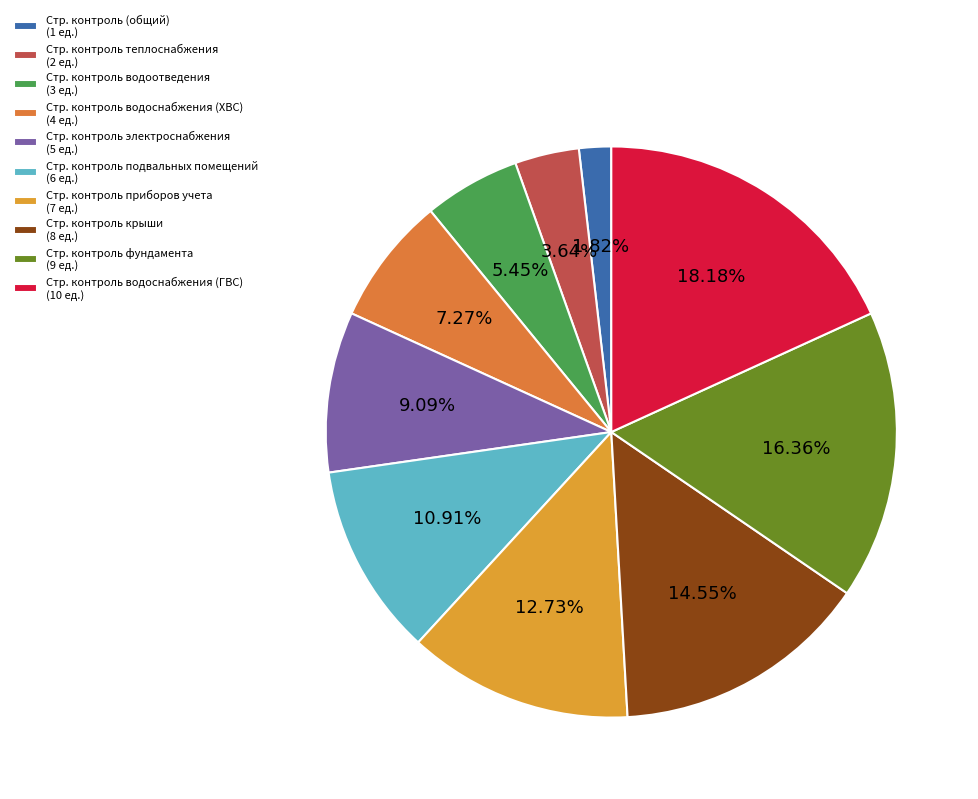

To the nearest percent, what is the difference between the largest and smallest slice percentages?

16%